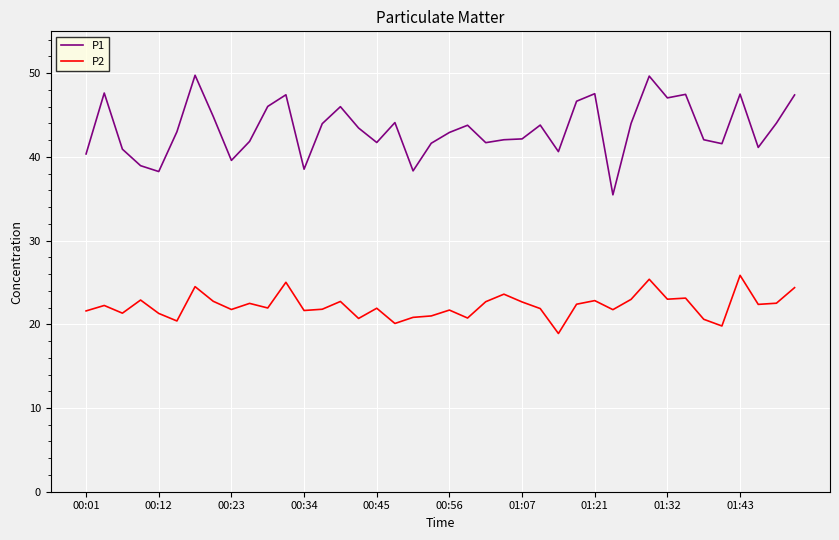

Which series has the widest spread of values?

P1